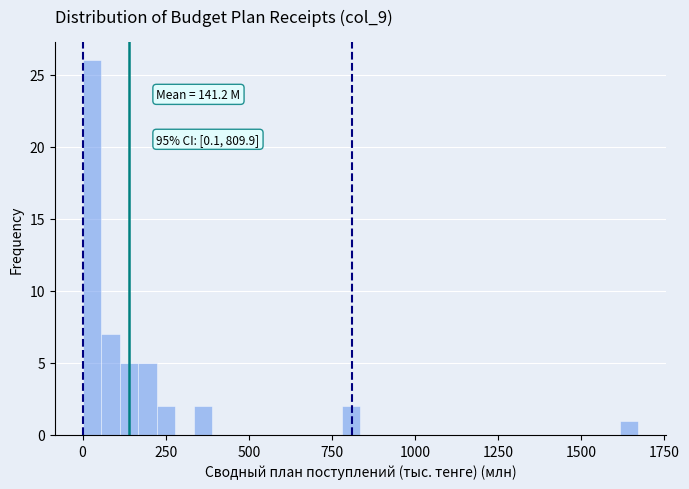

Read against the x-axis, roughly where is the centre of the tallest bar?

50